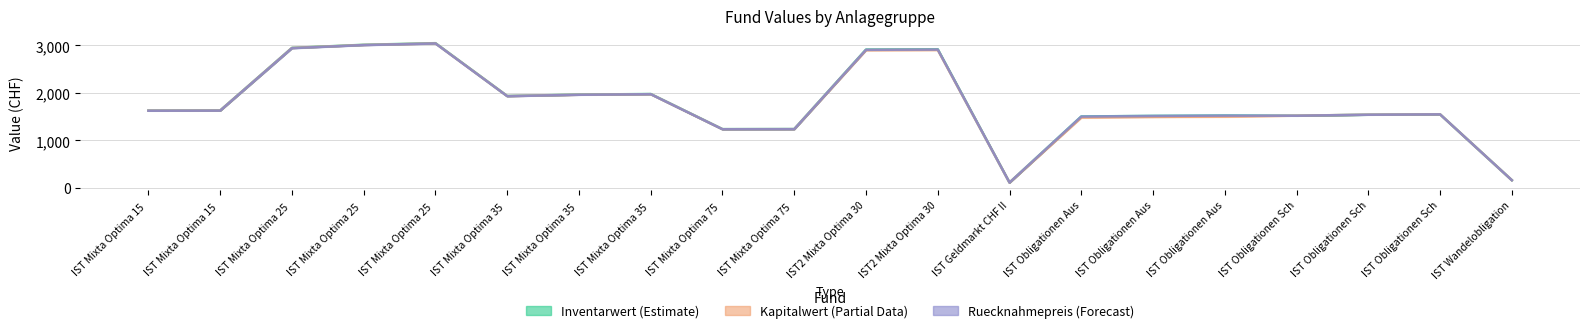

At how many categories does at least one series exceed 2797?

5